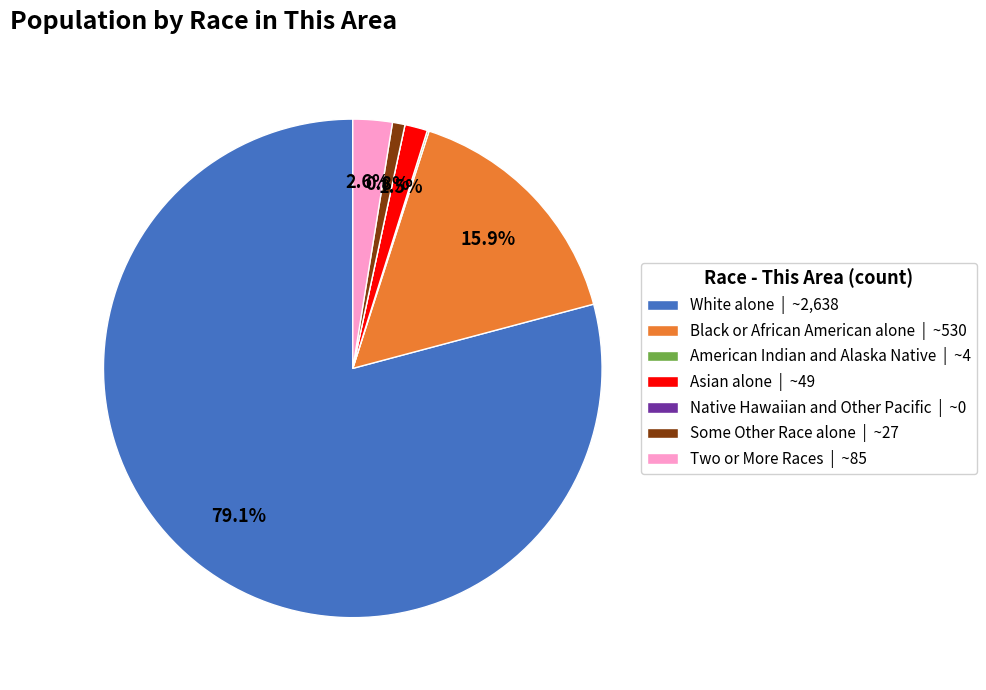

What is the ratio of the value at White alone to the value at Black or African American alone?

5.0